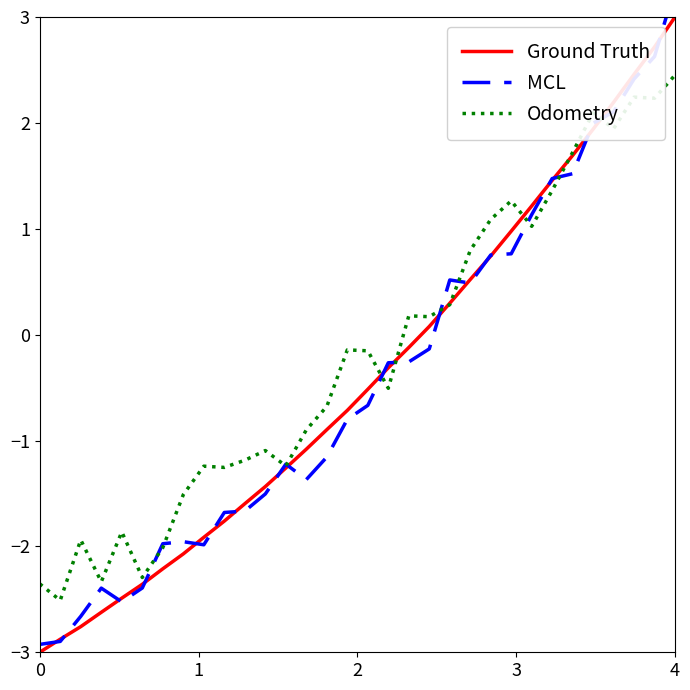

What is the difference between the second highest and second lowest values in the Odometry series?

4.6